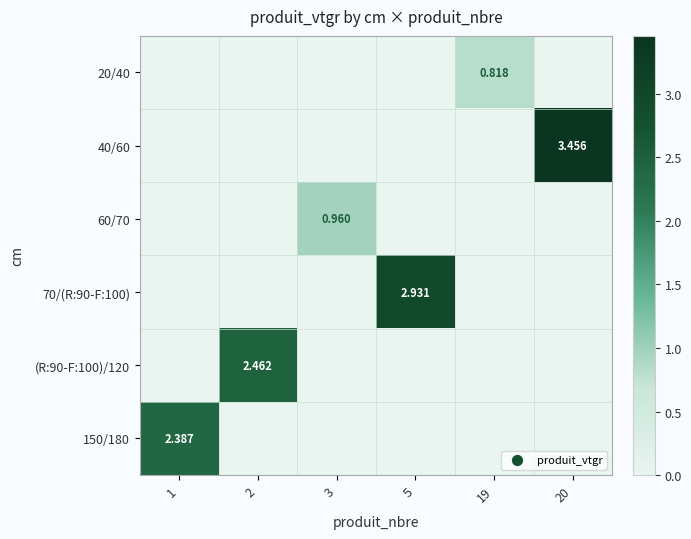

What is the average value of the 60/70 series?

0.2